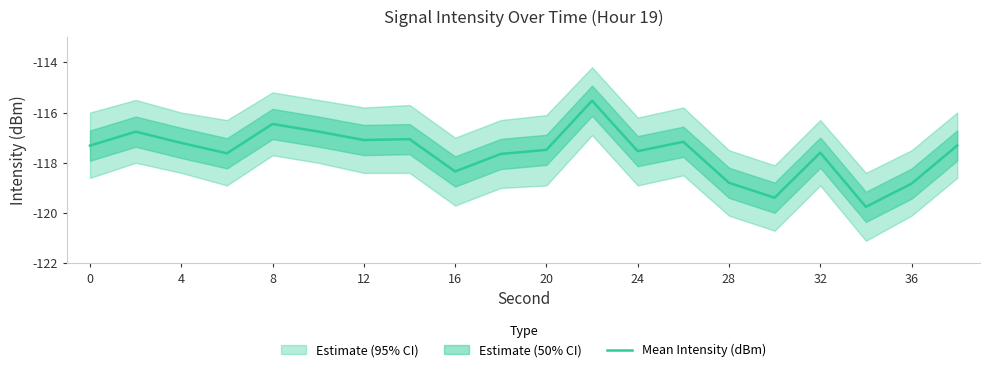

What is the minimum value shown in the chart?

-119.8